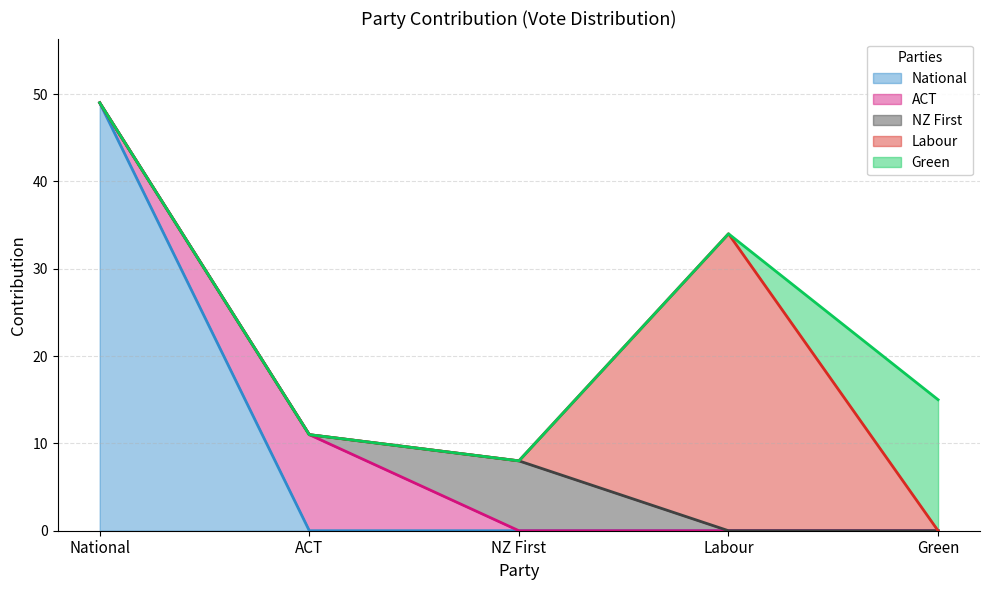

How many values in the NZ First series exceed 0?

1